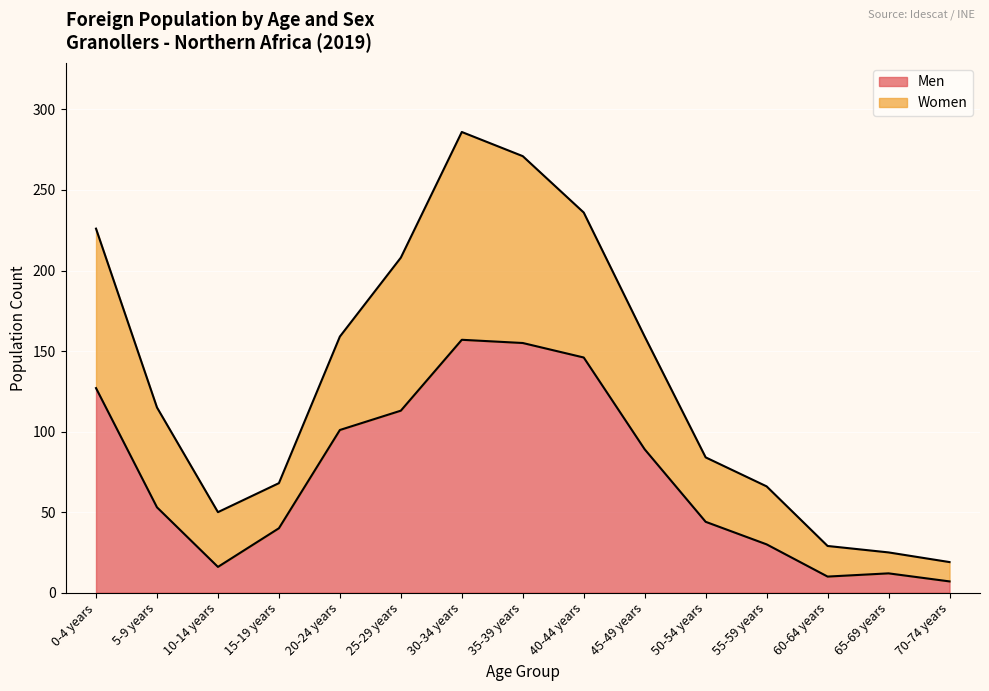

Reading right to left, list all the values displayed in this chart.

Men: 7	12	10	30	44	89	146	155	157	113	101	40	16	53	127
Women: 19	25	29	66	84	159	236	271	286	208	159	68	50	115	226